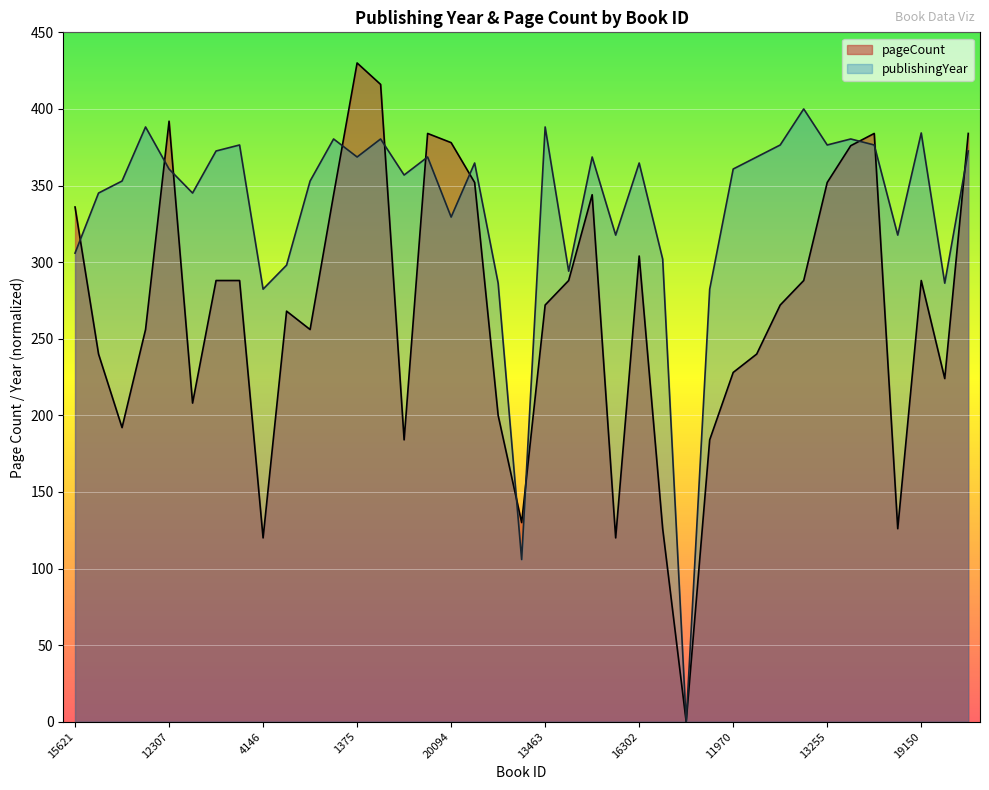

Which series has the widest spread of values?

pageCount